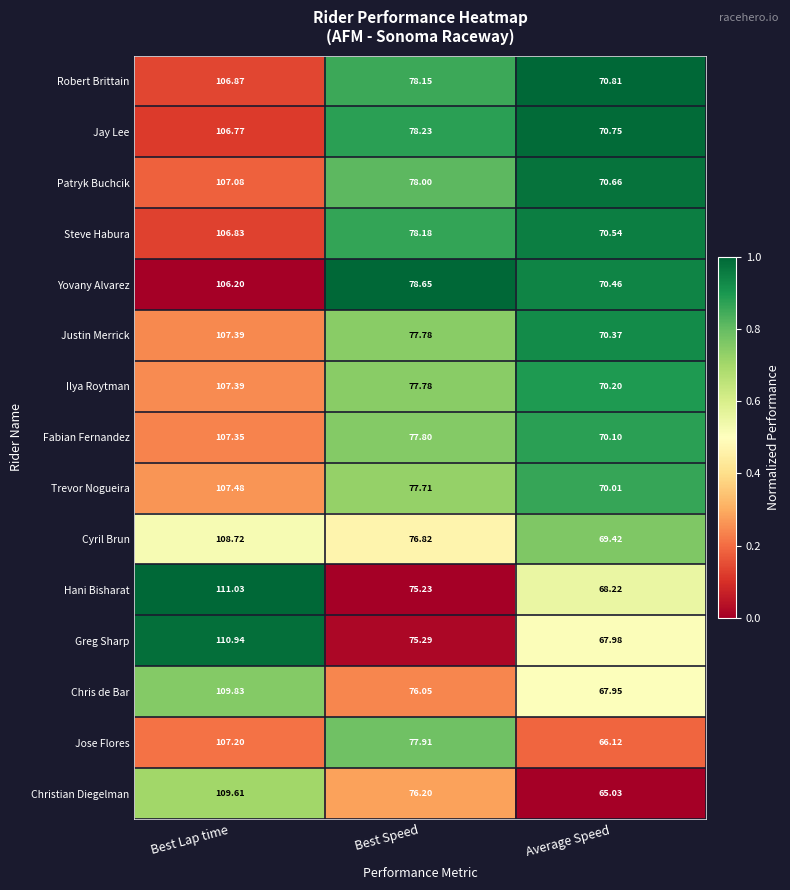

List the labels in order of Cyril Brun value, largest first.

Best Lap time, Best Speed, Average Speed